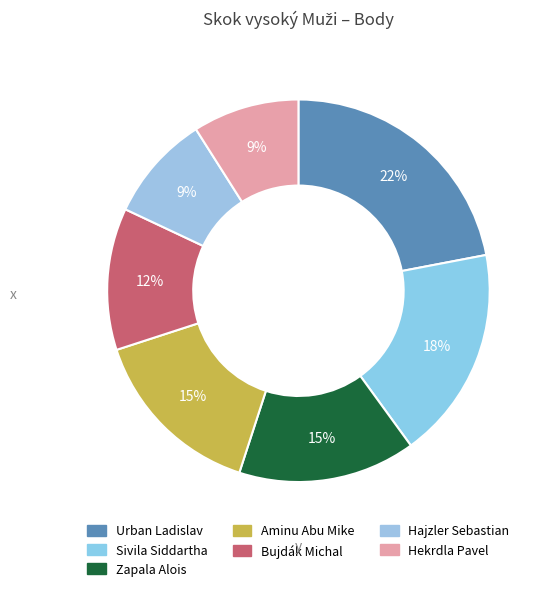

How many segments does this pie chart have?

7